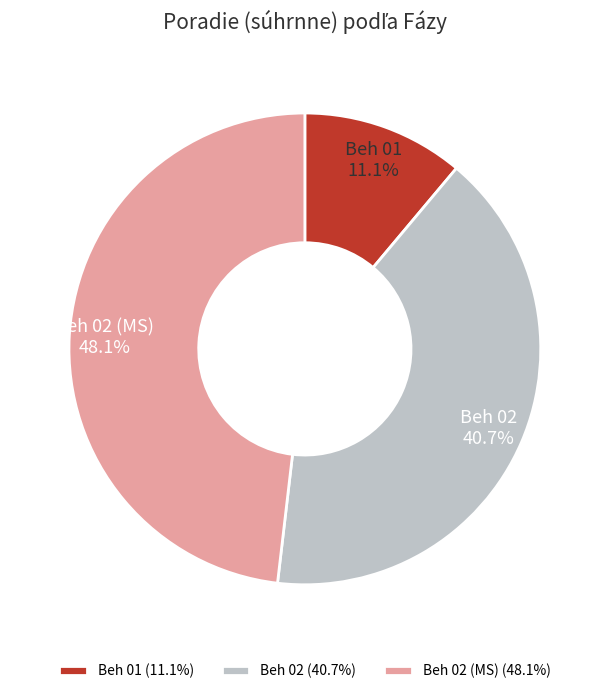

What is the smallest slice in the pie chart?

Beh 01